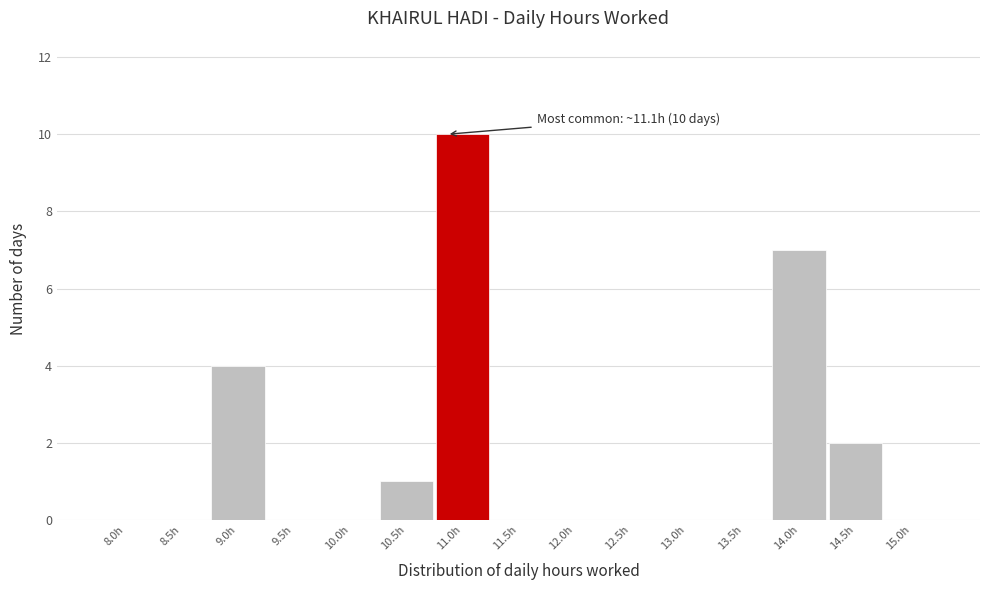

Reading left to right, transcribe all the data shown in this chart.

8.0h=0	8.5h=0	9.0h=4	9.5h=0	10.0h=0	10.5h=1	11.0h=10	11.5h=0	12.0h=0	12.5h=0	13.0h=0	13.5h=0	14.0h=7	14.5h=2	15.0h=0